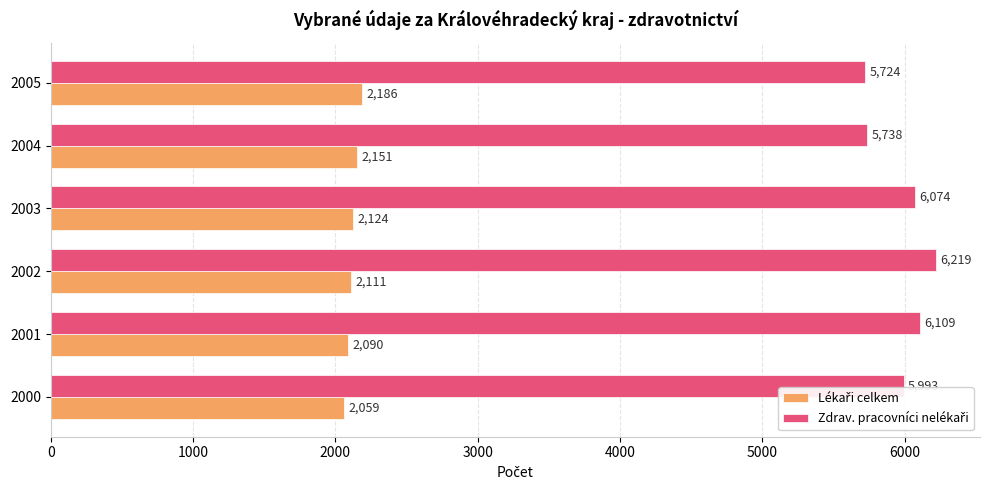

At how many categories does at least one series exceed 3081?

6